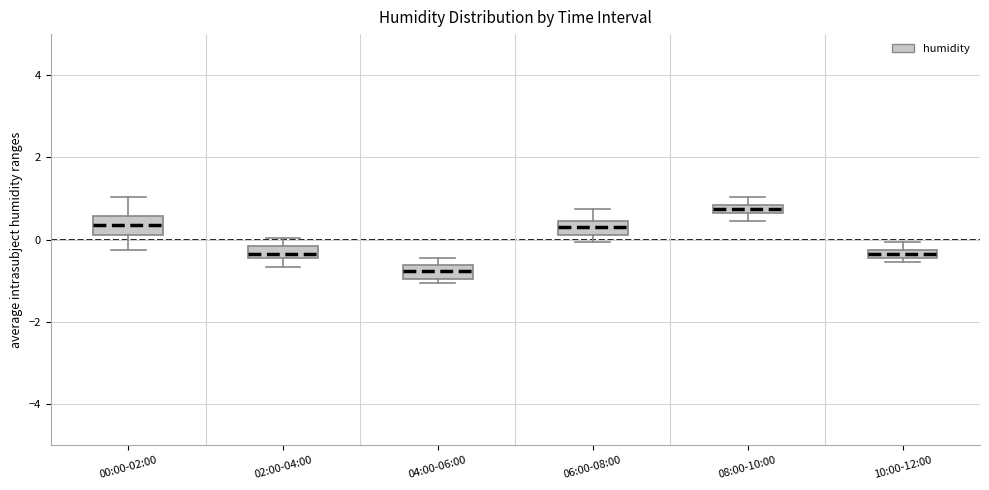

Where is the lower edge of the box for 10:00-12:00 on the y-axis? The values are not printed on the chart, so give them approximately, as read against the axis.

-0.4